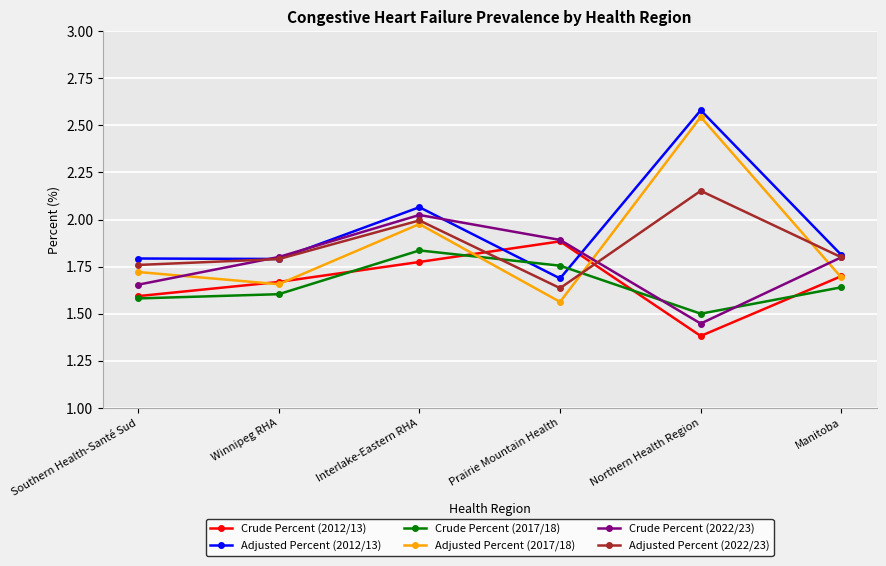

Which category has the lowest value across all series?

Northern Health Region